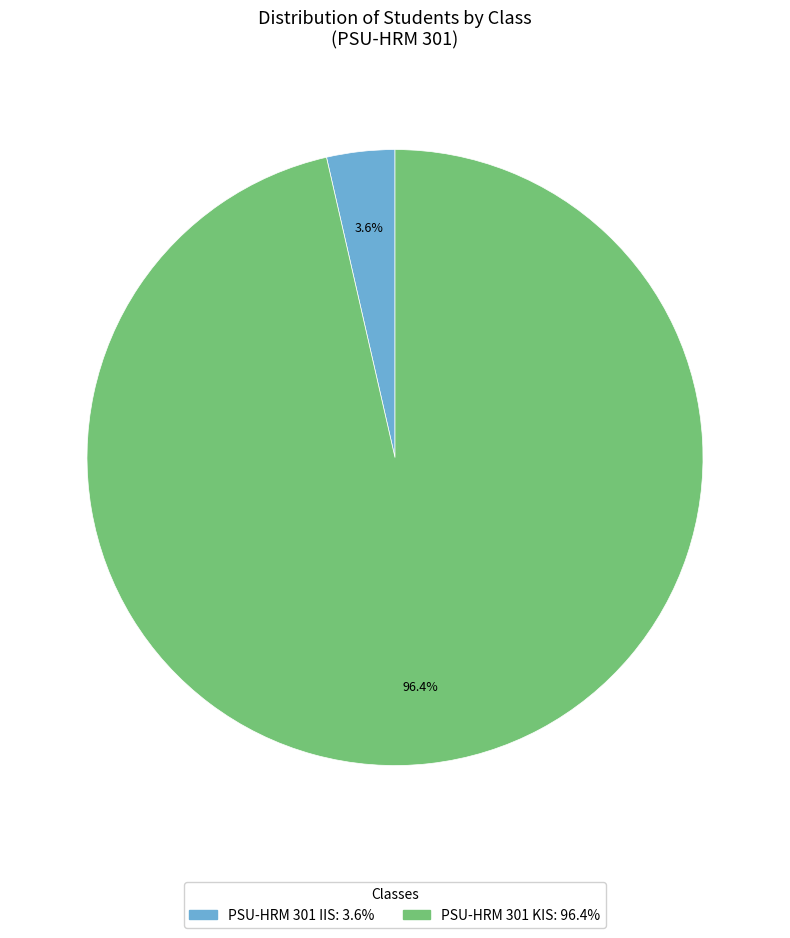

To the nearest percent, what portion does PSU-HRM 301 KIS represent?

96%